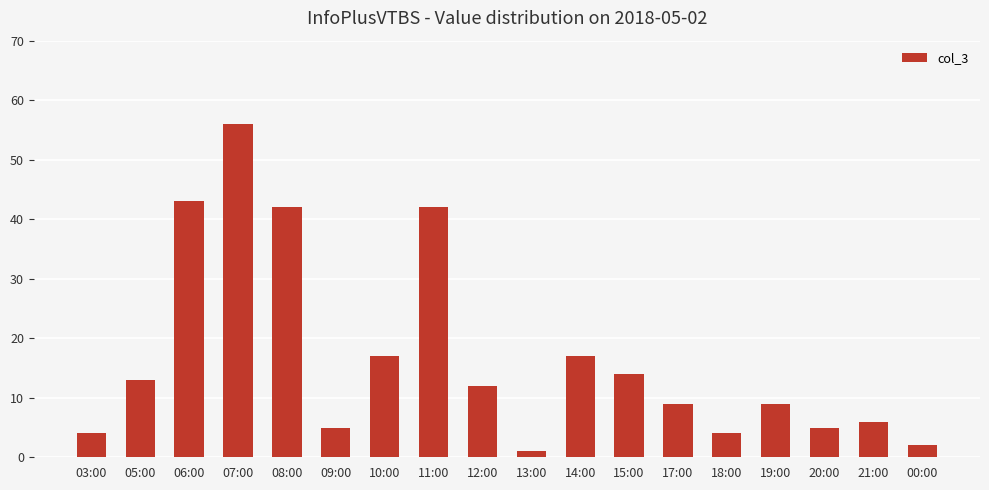

Approximately how many times larger is the value at 12:00 compared to 21:00?

2.0